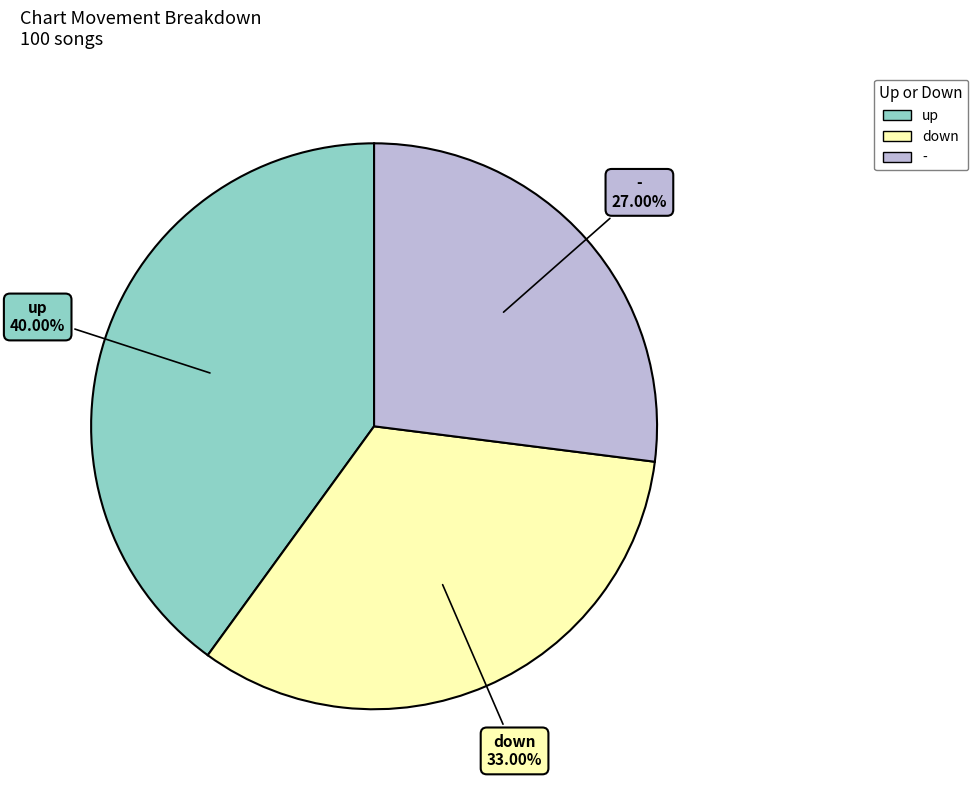

Is it true that down is 46% of the pie?

False